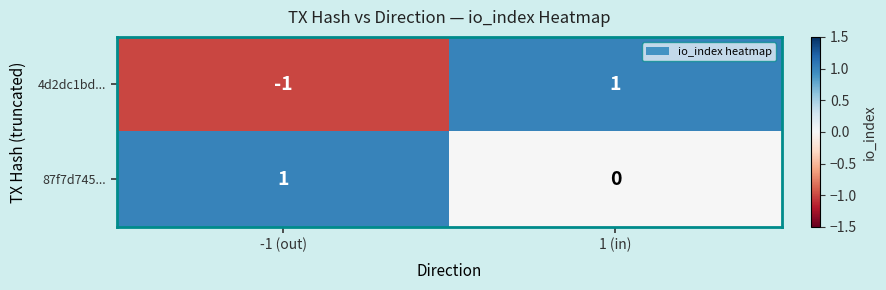

At which label is 4d2dc1bd... closest to 0?

-1 (out)